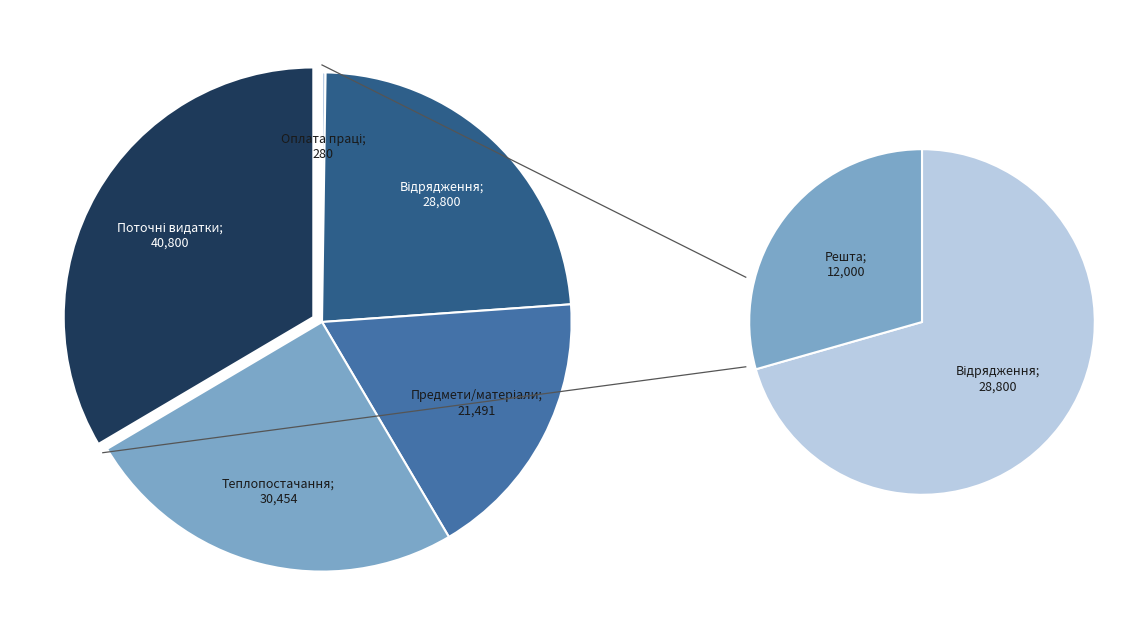

Count the number of slices in the pie.

5